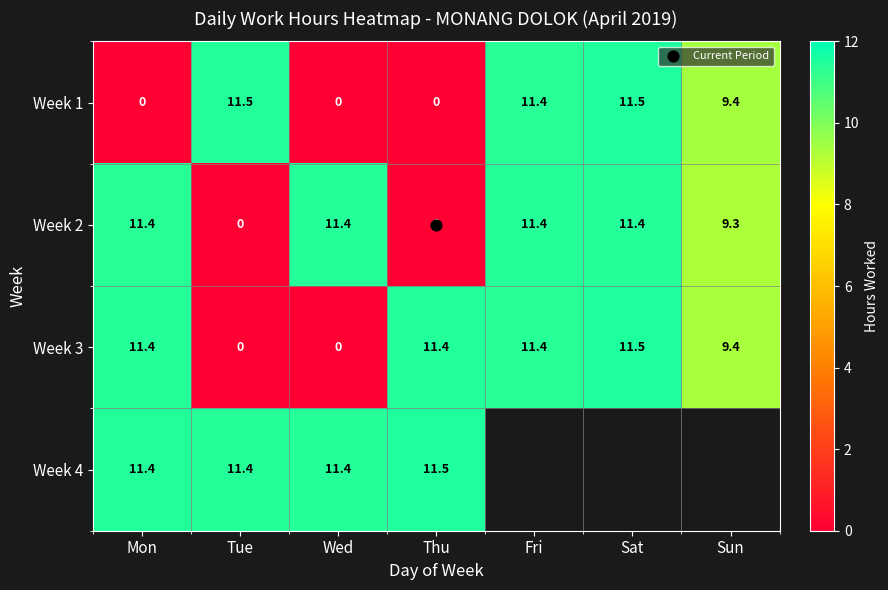

What is the sum of the Week 1 values at Tue and Thu?

11.5